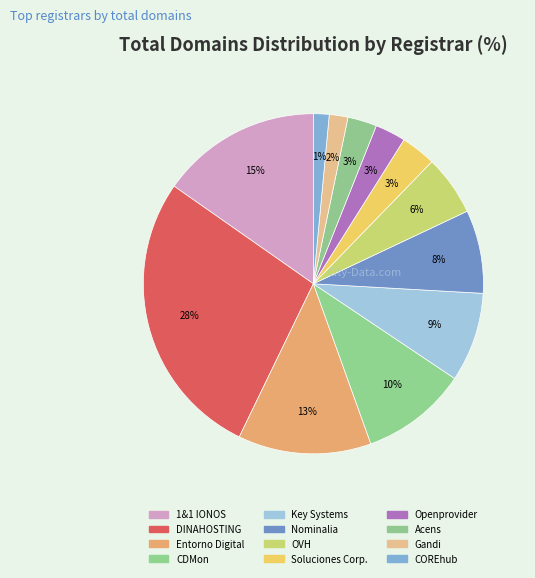

Does CDMon account for over 50% of the chart?

No